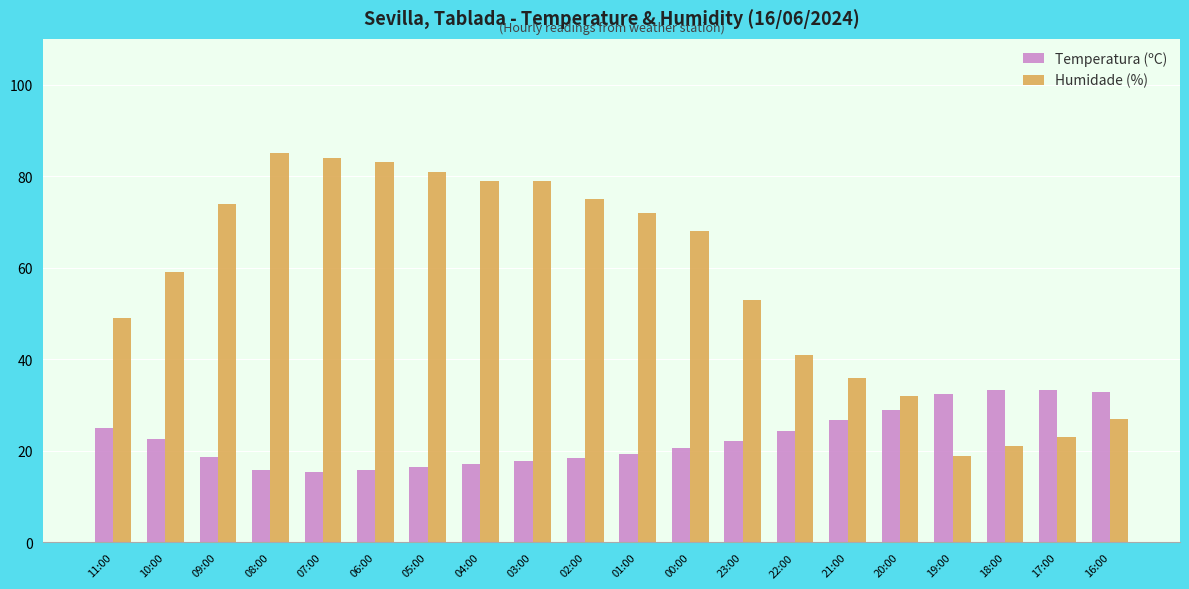

What is the total value across all series at 05:00?

97.5